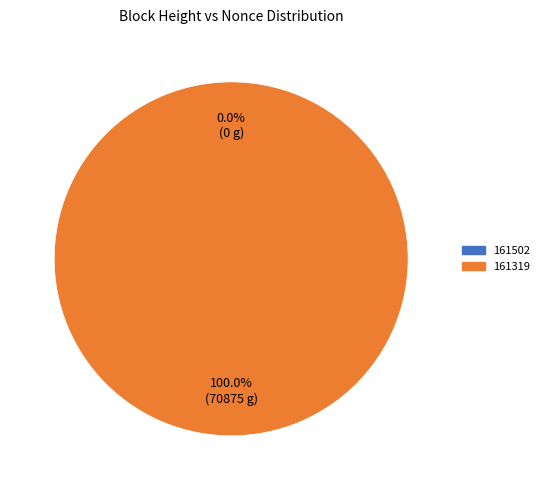

How many segments does this pie chart have?

2